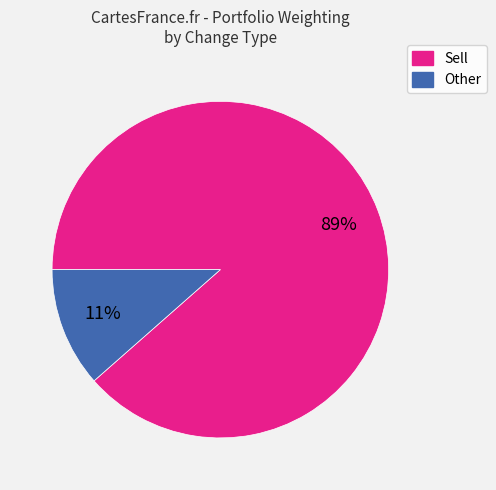

How many slices are in this pie chart?

2